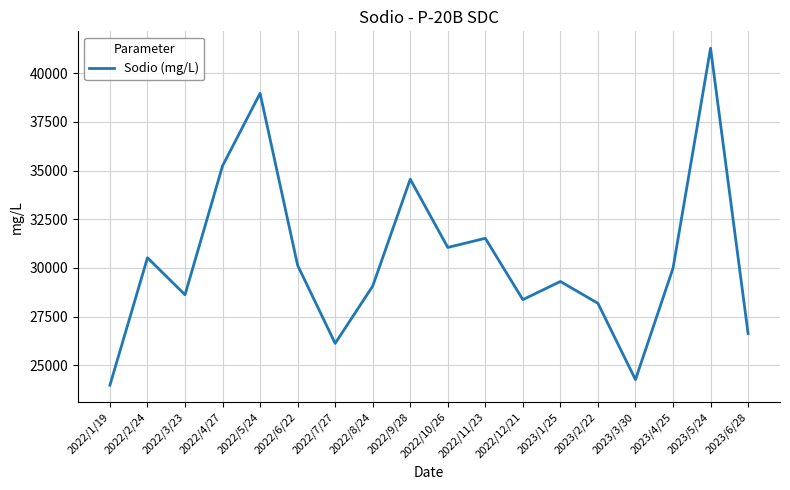

What is the ratio of the value at 2023/6/28 to the value at 2023/2/22?

0.9